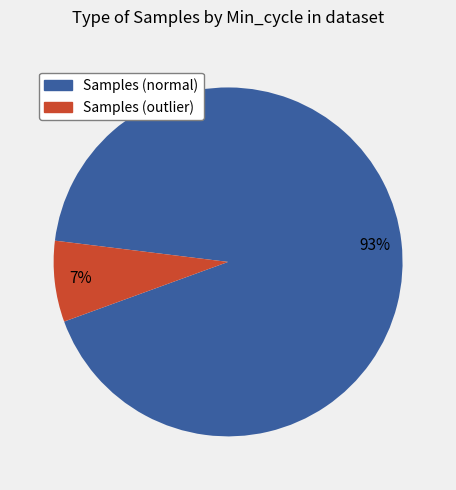

To the nearest percent, what is the average slice percentage?

50%